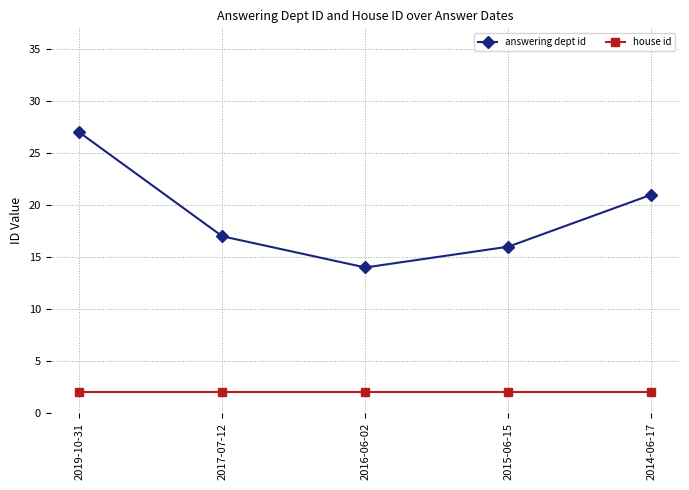

What are all the series names shown in the legend?

answering dept id, house id